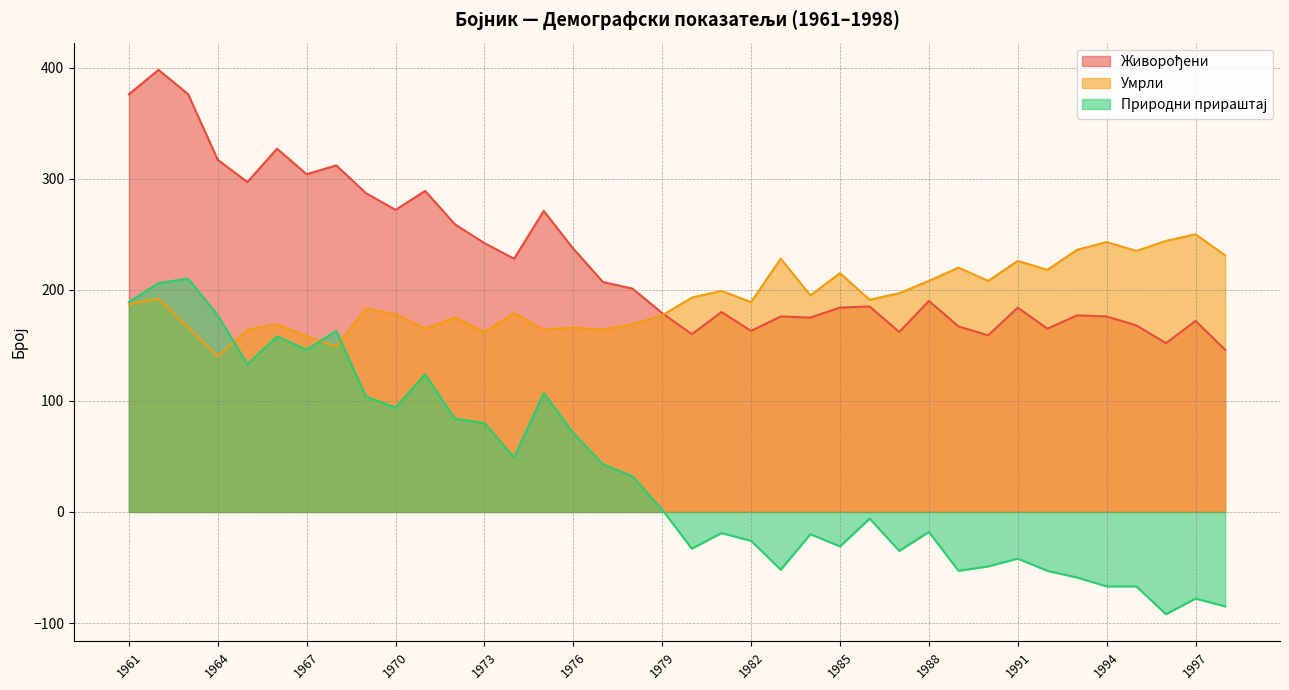

Reading left to right, list all the values displayed in this chart.

Живорођени: 1961=376	1962=398	1963=376	1964=317	1965=297	1966=327	1967=304	1968=312	1969=287	1970=272	1971=289	1972=259	1973=242	1974=228	1975=271	1976=237	1977=207	1978=201	1979=179	1980=160	1981=180	1982=163	1983=176	1984=175	1985=184	1986=185	1987=162	1988=190	1989=167	1990=159	1991=184	1992=165	1993=177	1994=176	1995=168	1996=152	1997=172	1998=146
Умрли: 1961=187	1962=192	1963=166	1964=140	1965=164	1966=169	1967=158	1968=149	1969=183	1970=178	1971=165	1972=175	1973=162	1974=179	1975=164	1976=166	1977=164	1978=169	1979=177	1980=193	1981=199	1982=189	1983=228	1984=195	1985=215	1986=191	1987=197	1988=208	1989=220	1990=208	1991=226	1992=218	1993=236	1994=243	1995=235	1996=244	1997=250	1998=231
Природни прираштај: 1961=189	1962=206	1963=210	1964=177	1965=133	1966=158	1967=146	1968=163	1969=104	1970=94	1971=124	1972=84	1973=80	1974=49	1975=107	1976=71	1977=43	1978=32	1979=2	1980=-33	1981=-19	1982=-26	1983=-52	1984=-20	1985=-31	1986=-6	1987=-35	1988=-18	1989=-53	1990=-49	1991=-42	1992=-53	1993=-59	1994=-67	1995=-67	1996=-92	1997=-78	1998=-85